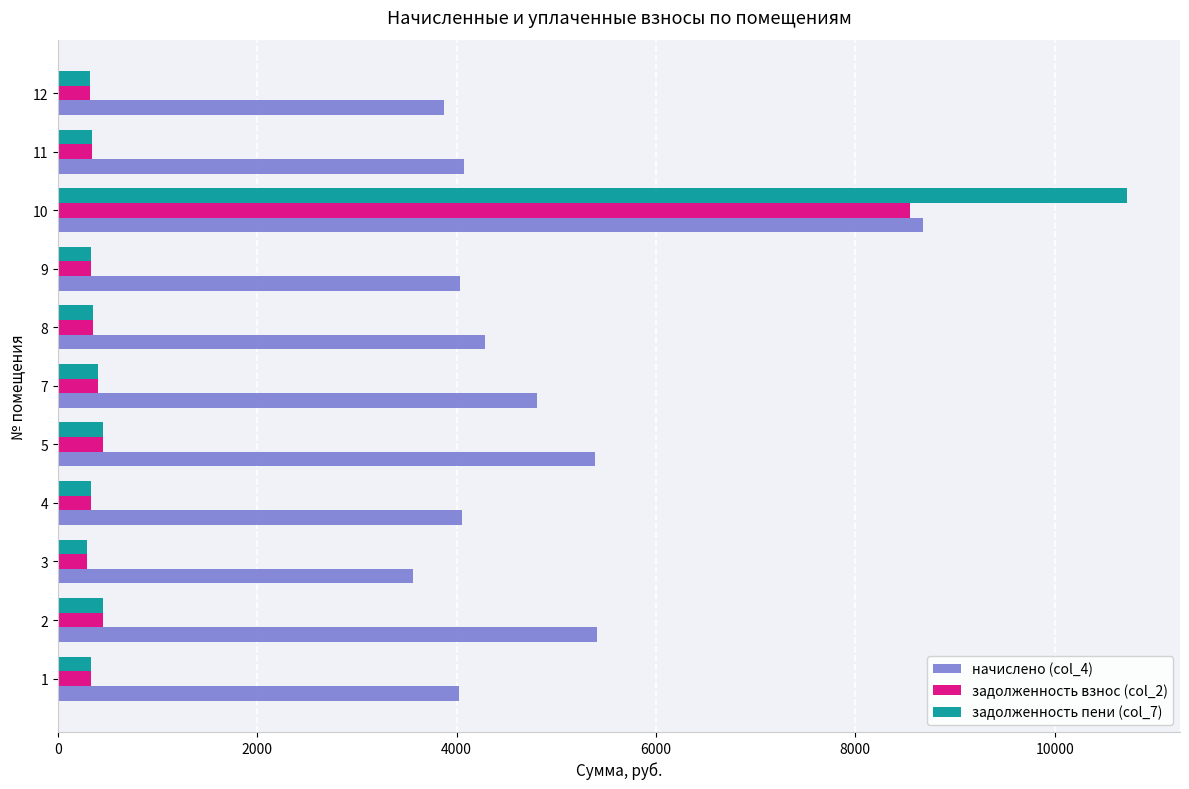

The value of начислено (col_4) at 5 is 2682.0. True or false?

False